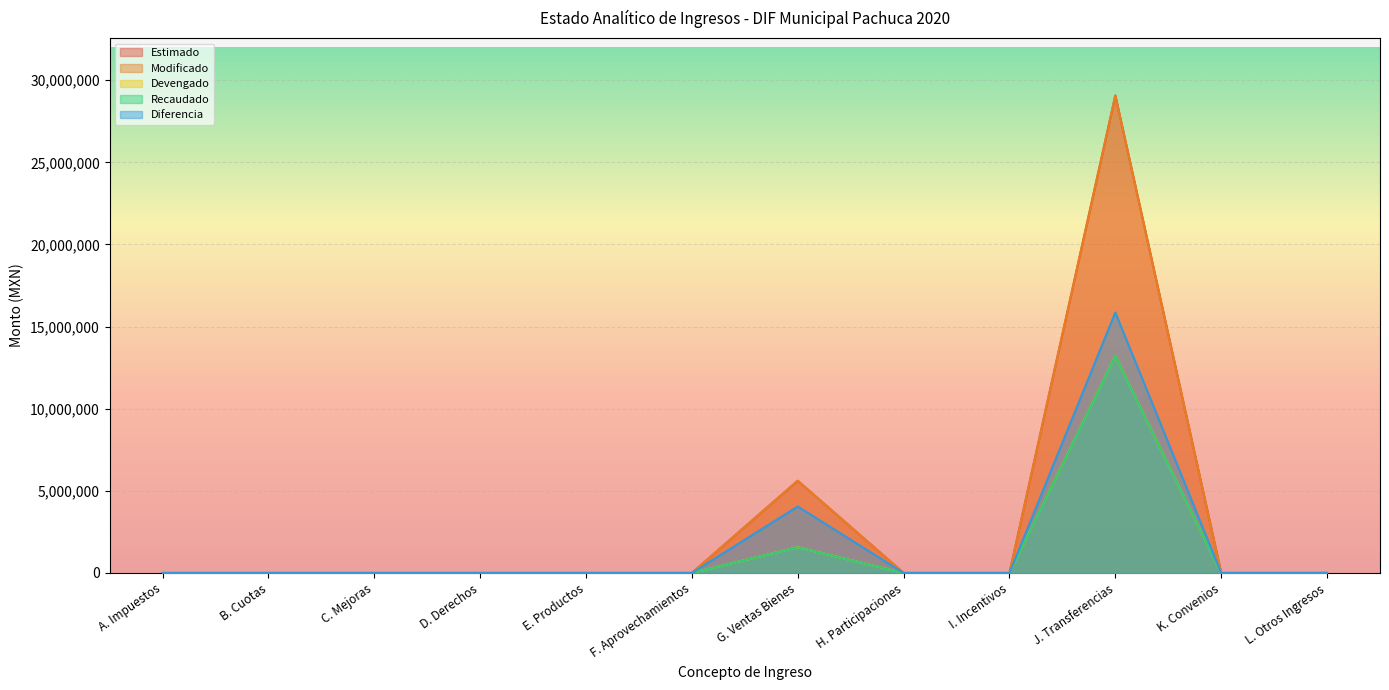

Does the chart display data point markers on the line(s)?

No